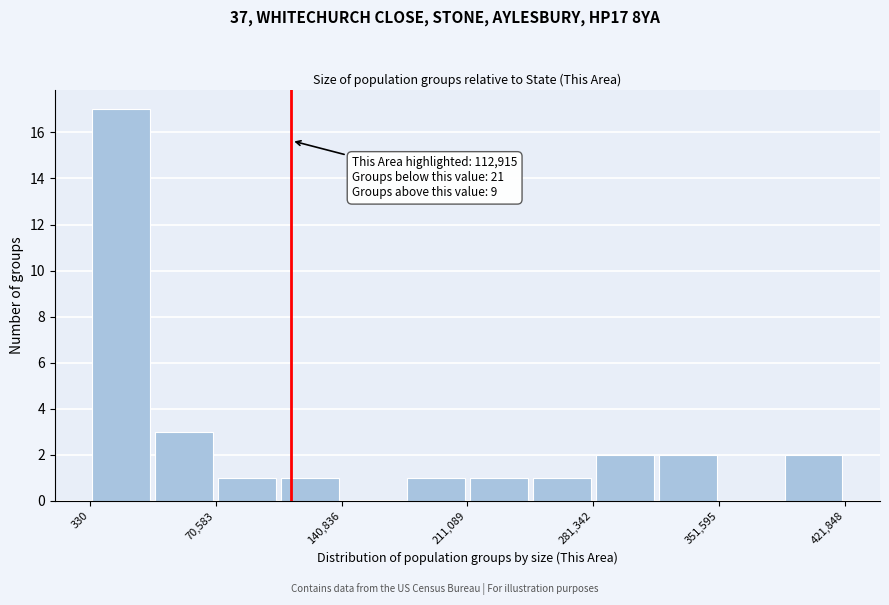

Read against the x-axis, roughly where is the centre of the tallest bar?

20000